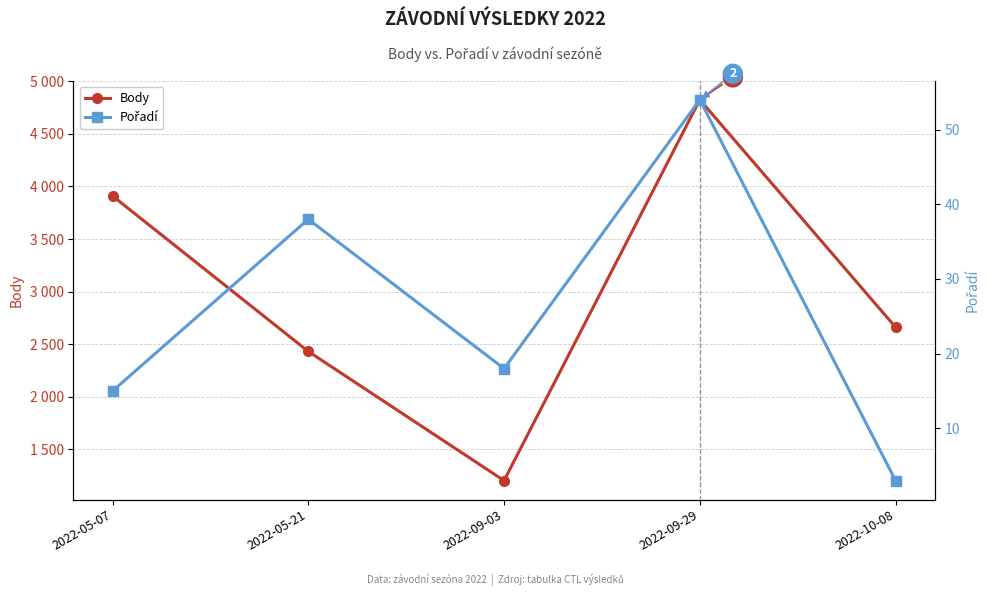

True or false: Body and Pořadí intersect in this chart.

False